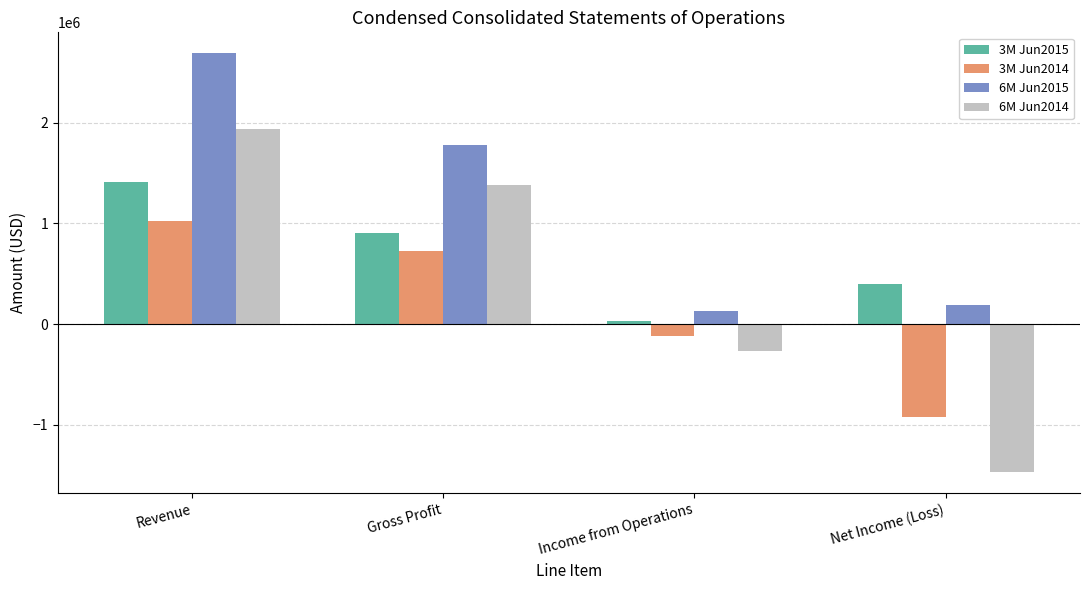

True or false: 6M Jun2014 has a value of -454159 at Income from Operations.

False